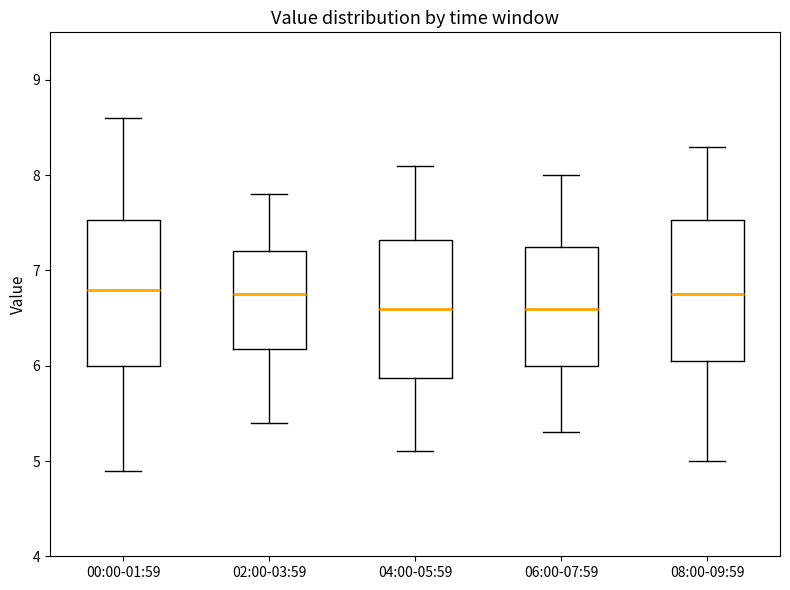

Reading left to right, transcribe this box plot: for each box, give where its median line is, the range the box spans, and where its two whiskers end, as read against the y-axis. The values are not printed on the chart, so give them approximately, as read against the axis.

00:00-01:59: median 6.8, box 6.0 to 7.5, whiskers 4.9 to 8.6
02:00-03:59: median 6.8, box 6.2 to 7.2, whiskers 5.4 to 7.8
04:00-05:59: median 6.6, box 5.9 to 7.3, whiskers 5.1 to 8.1
06:00-07:59: median 6.6, box 6.0 to 7.3, whiskers 5.3 to 8.0
08:00-09:59: median 6.8, box 6.1 to 7.5, whiskers 5.0 to 8.3